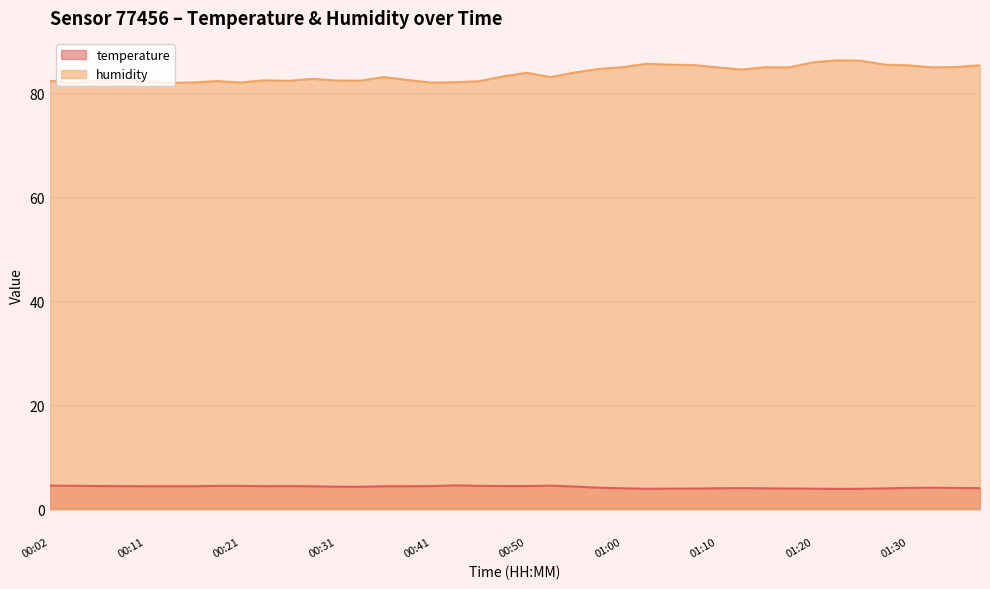

How many distinct data groups are displayed?

2